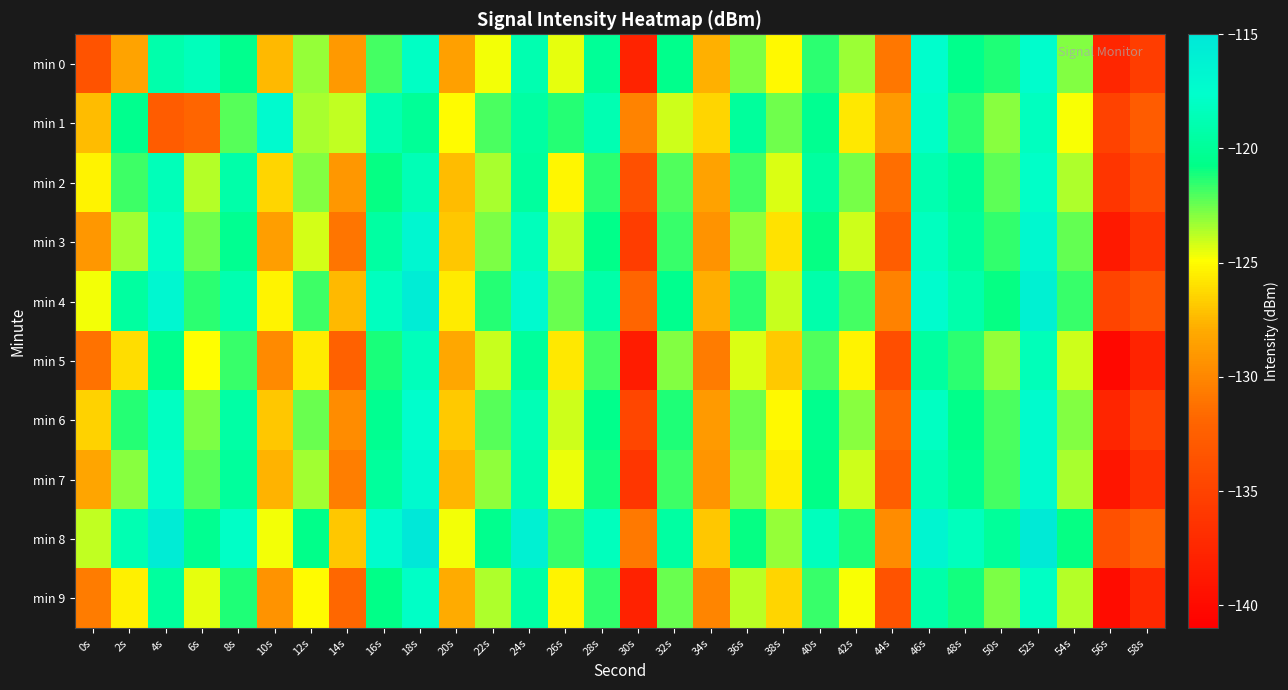

What is the smallest value displayed?

-140.2